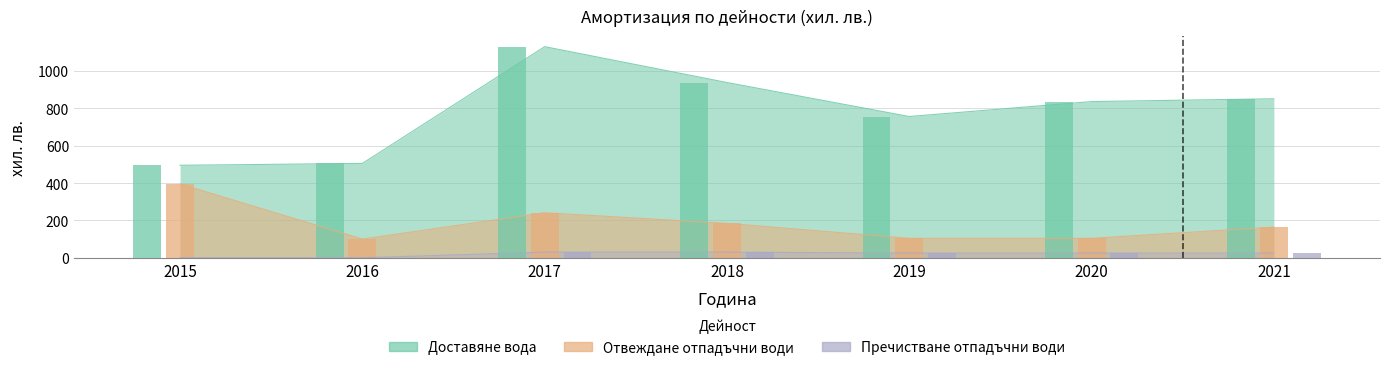

Reading left to right, what are all the values shown in this chart?

Доставяне вода: 2015=495	2016=505	2017=1130	2018=938	2019=756	2020=836	2021=851
Отвеждане отпадъчни води: 2015=395	2016=100	2017=241	2018=184	2019=104	2020=104	2021=164
Пречистване отпадъчни води: 2015=0	2016=0	2017=30	2018=30	2019=25	2020=25	2021=25